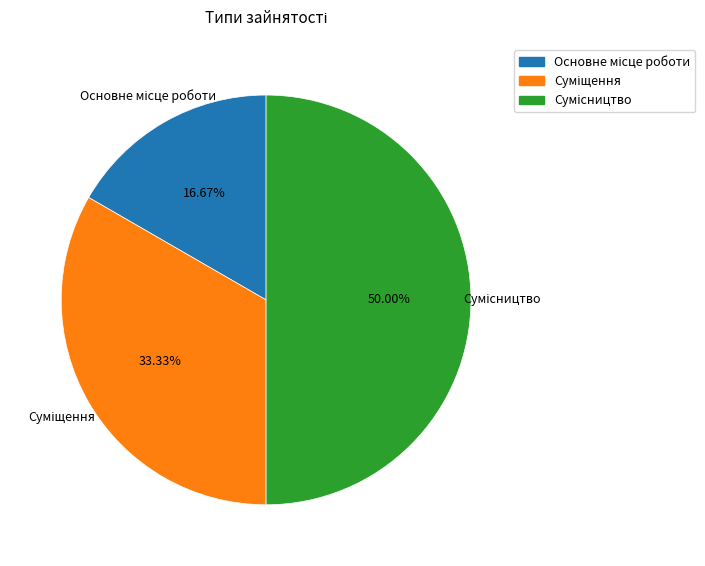

What is the smallest slice in the pie chart?

Основне місце роботи